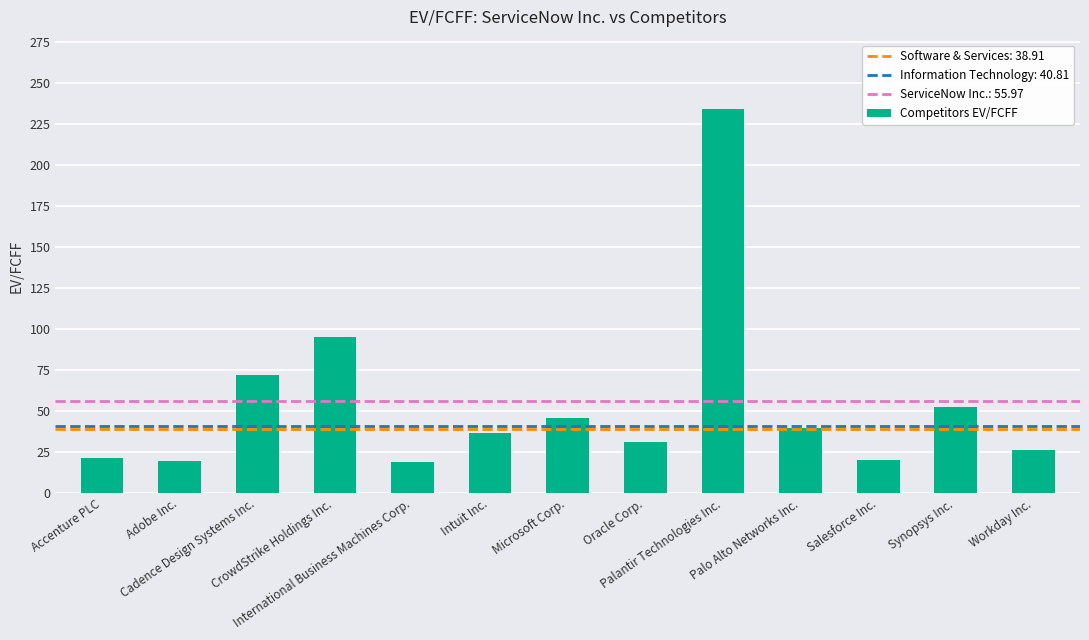

At which label is the value closest to 126?

CrowdStrike Holdings Inc.